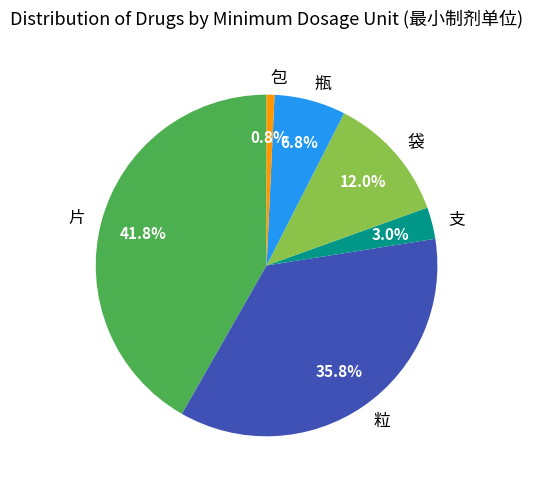

To the nearest percent, what percentage of the pie is 袋?

12%